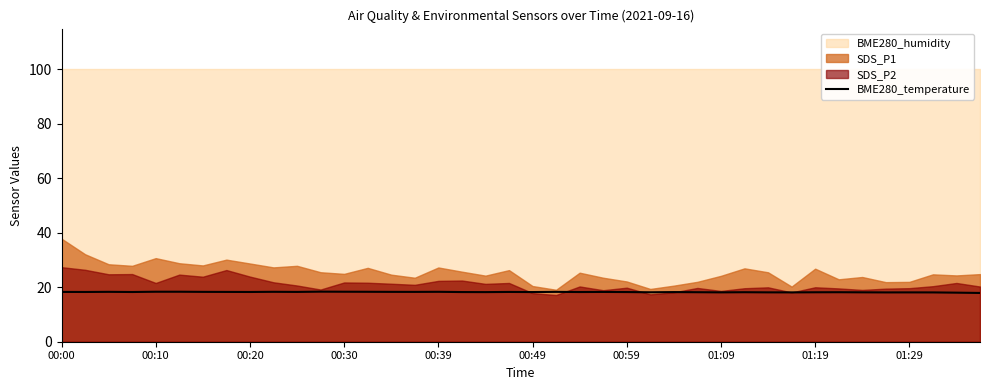

What is the minimum value for BME280_temperature?

17.9